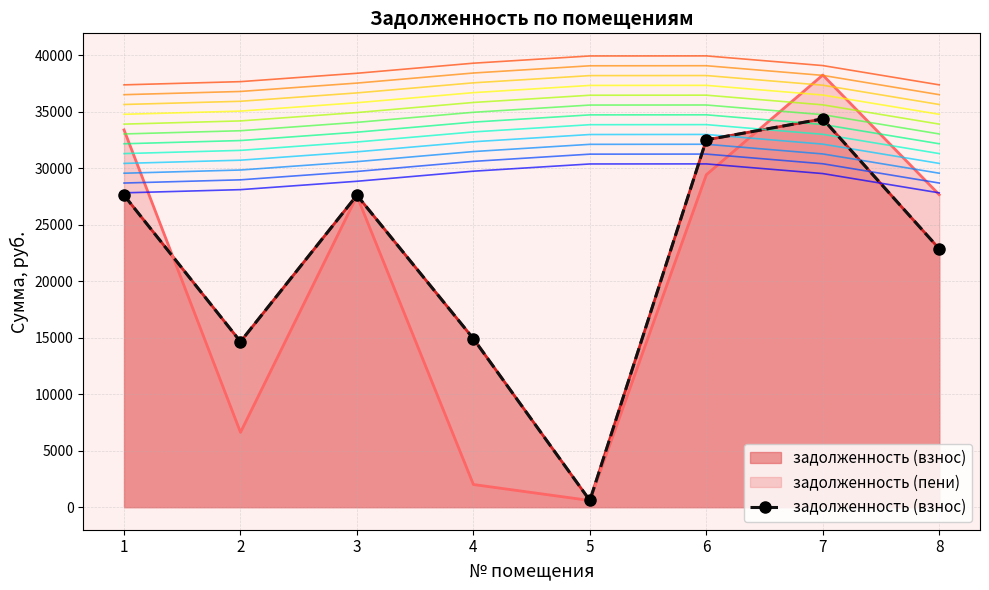

Reading left to right, transcribe all the data shown in this chart.

1=27611.4	2=14650.3	3=27611.4	4=14910.1	5=590.3	6=32516.5	7=34371.8	8=22868.8